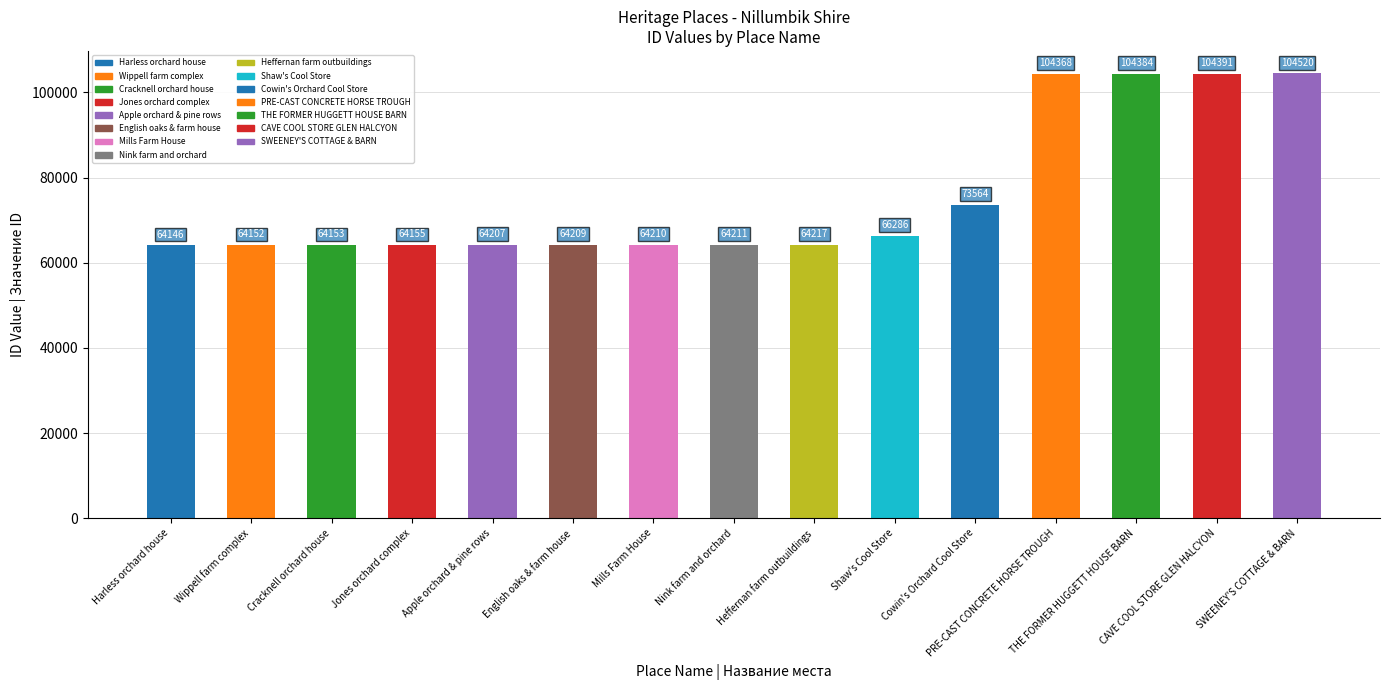

What is the change in value from Apple orchard & pine rows to Mills Farm House?

+3